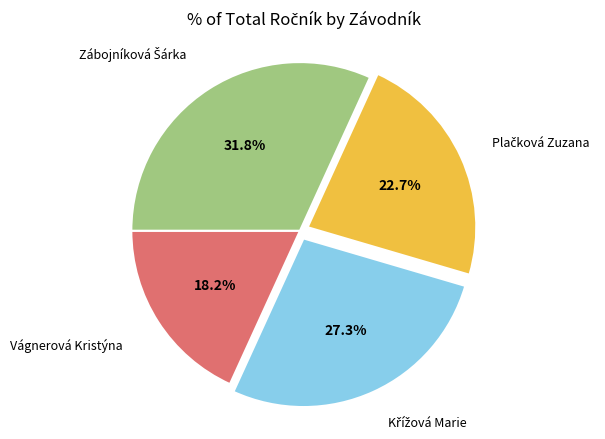

Is there any slice that represents more than half of the pie?

No